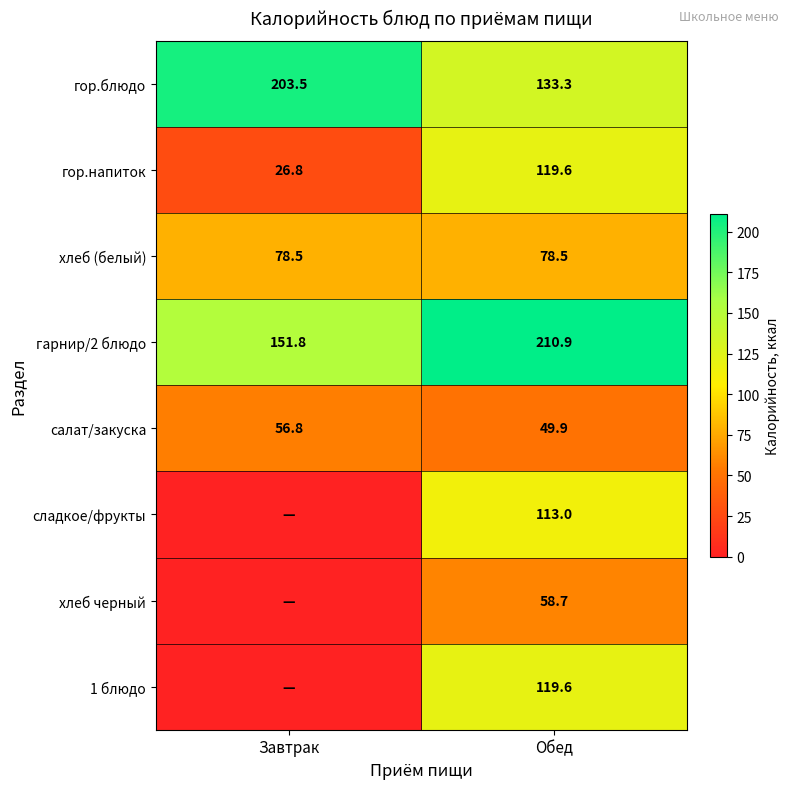

The value of гор.напиток at Обед is 74.5. True or false?

False